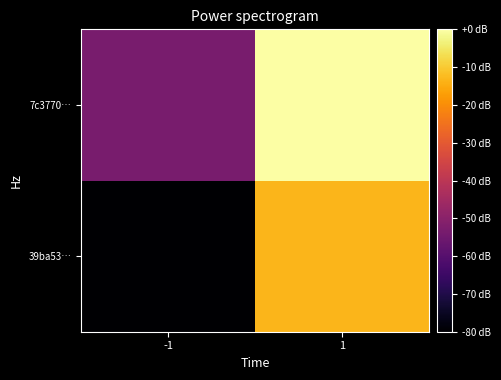

Between -1 and 1, which is larger?

1